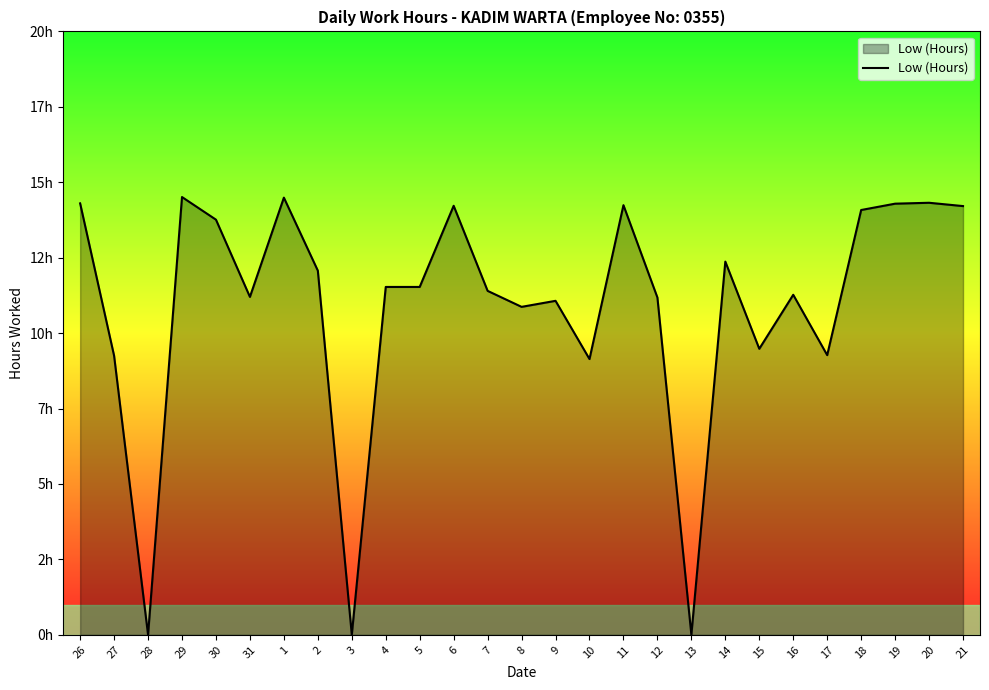

Rank the categories by value from highest to lowest.

29, 1, 20, 26, 19, 11, 6, 21, 18, 30, 14, 2, 4, 5, 7, 16, 31, 12, 9, 8, 15, 17, 27, 10, 28, 3, 13